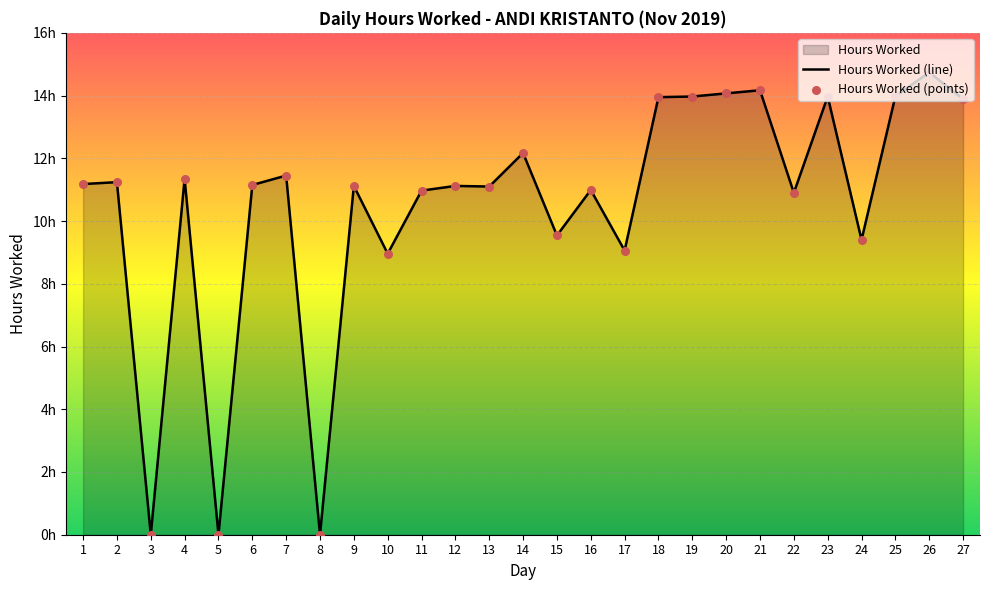

Approximately how many times larger is the value at 1 compared to 7?

1.0